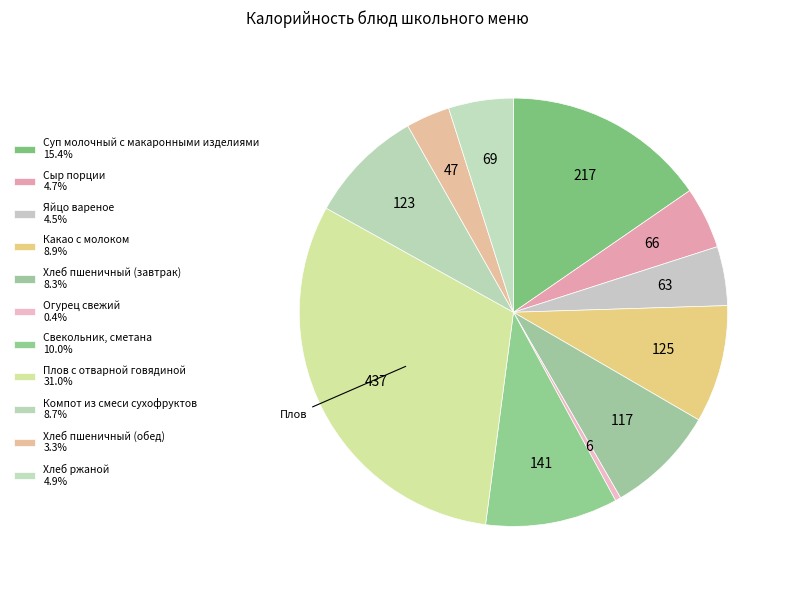

Combined, do Свекольник, сметана and Суп молочный с макаронными изделиями account for over 50%?

No